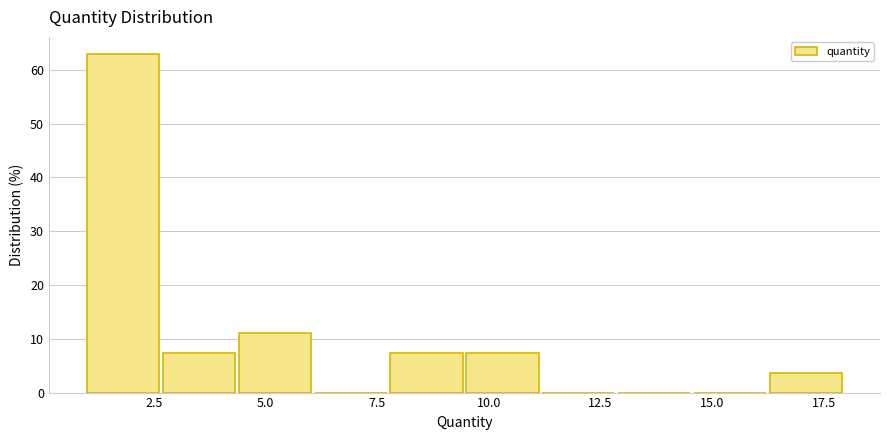

Around what value on the x-axis is the tallest bar? Give the approximate position of its centre, as read against the axis.

2.0